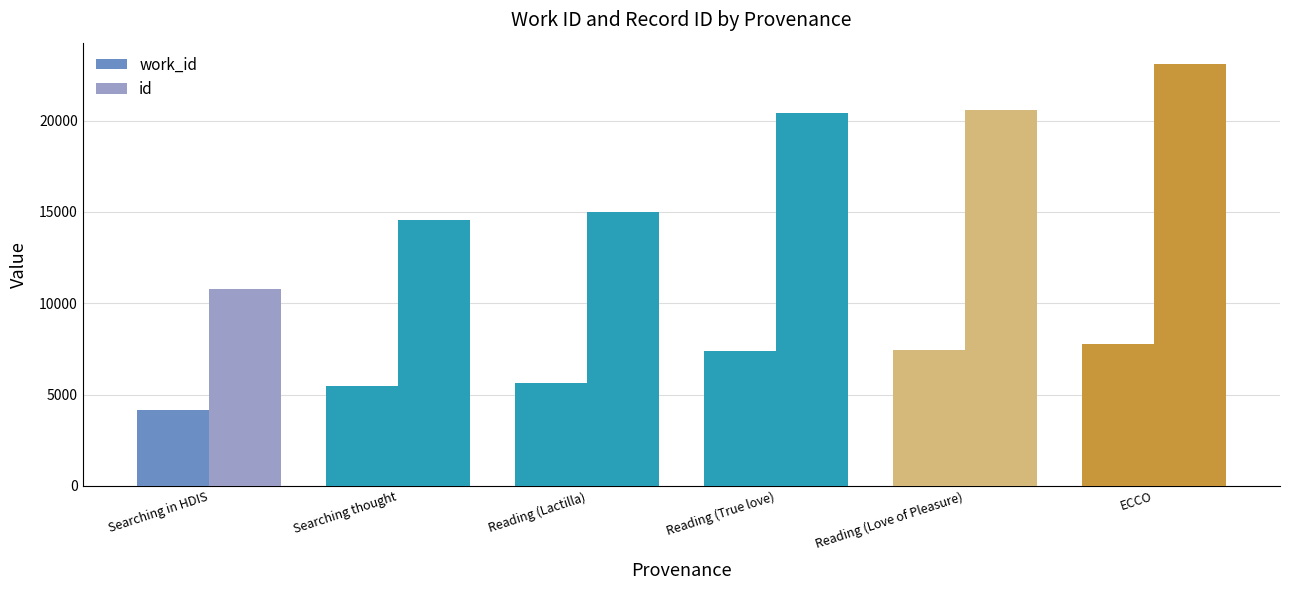

List the series in order of their peak value, lowest first.

work_id, id